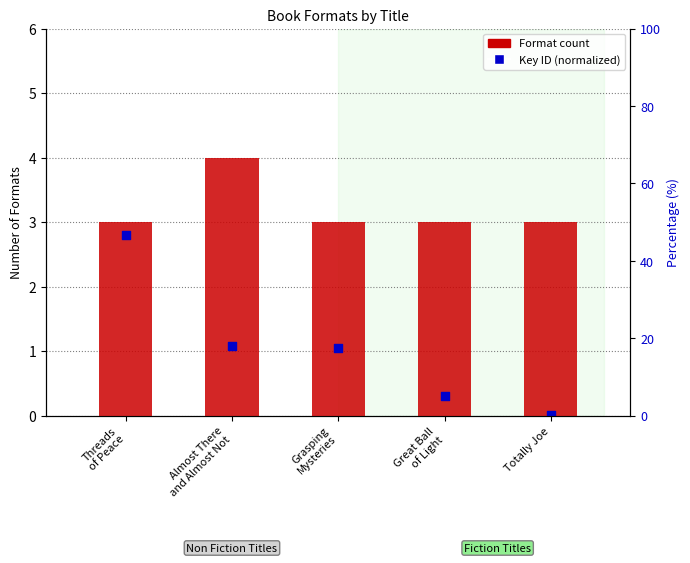

At how many categories does at least one series exceed 3?

1